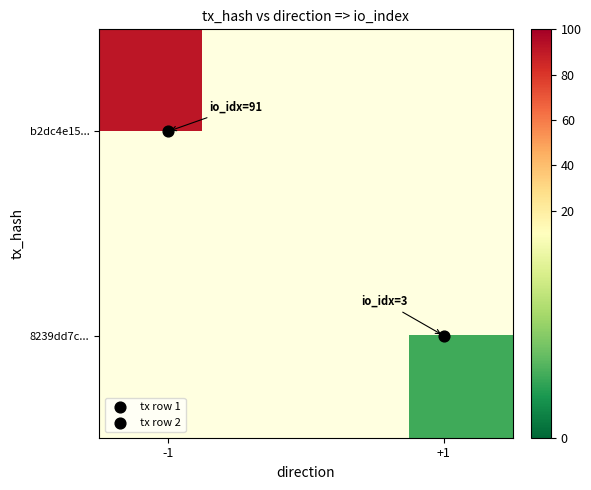

At how many categories does at least one series exceed 72?

1